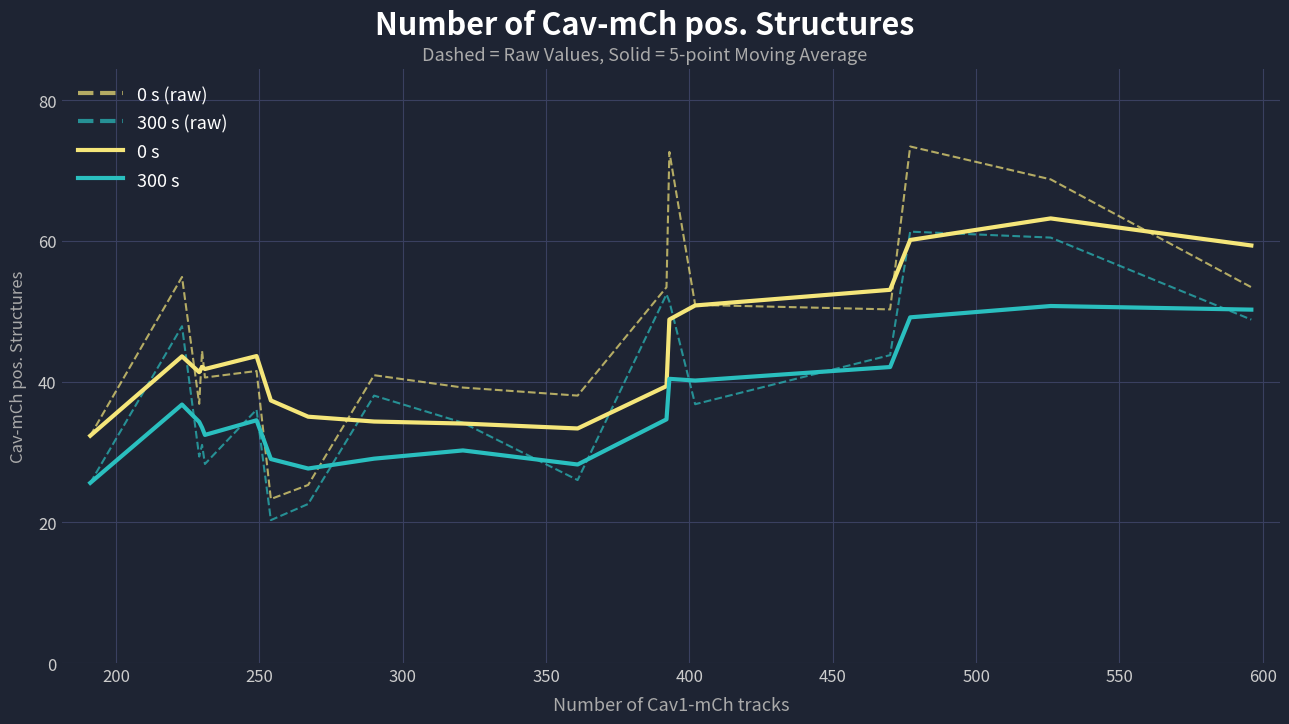

Which series has the widest spread of values?

0 s (raw)